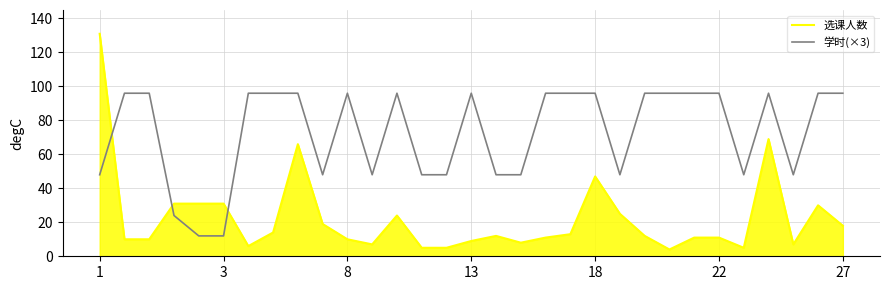

Does the chart display data point markers on the line(s)?

No